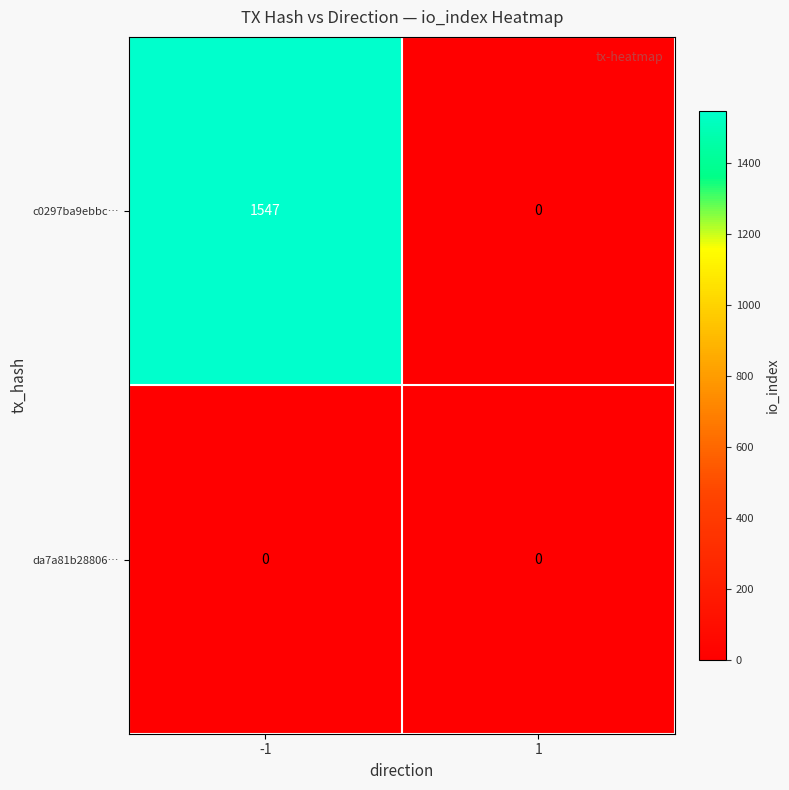

Reading left to right, extract all data points from this chart.

c0297ba9ebbc…: 1547	0
da7a81b28806…: 0	0